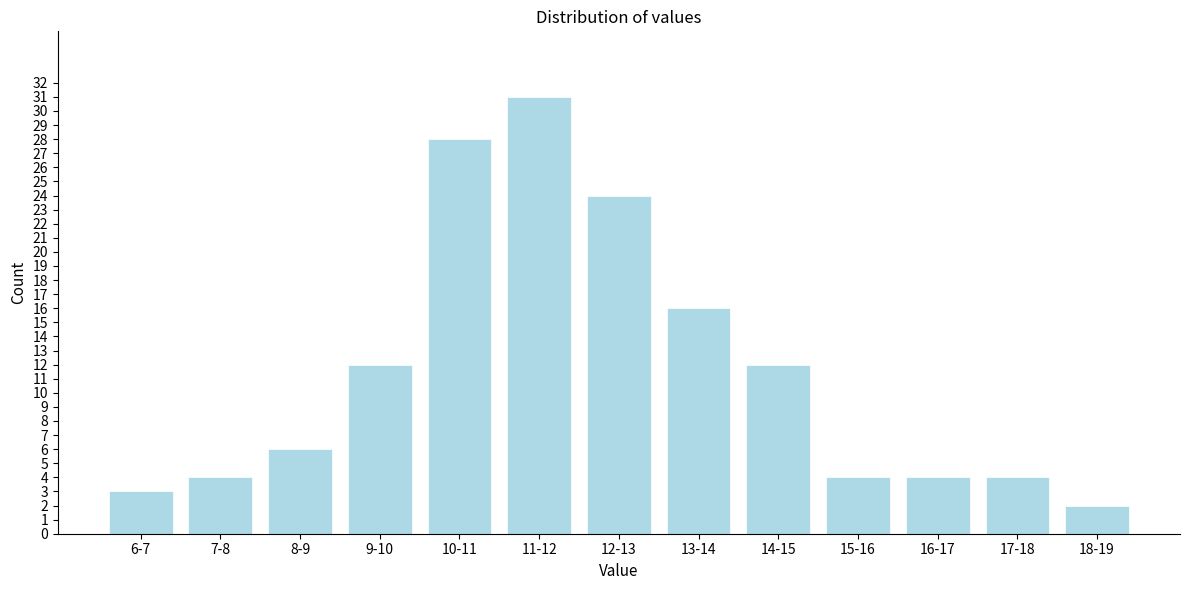

Reading left to right, what are all the values shown in this chart?

6-7=3	7-8=4	8-9=6	9-10=12	10-11=28	11-12=31	12-13=24	13-14=16	14-15=12	15-16=4	16-17=4	17-18=4	18-19=2